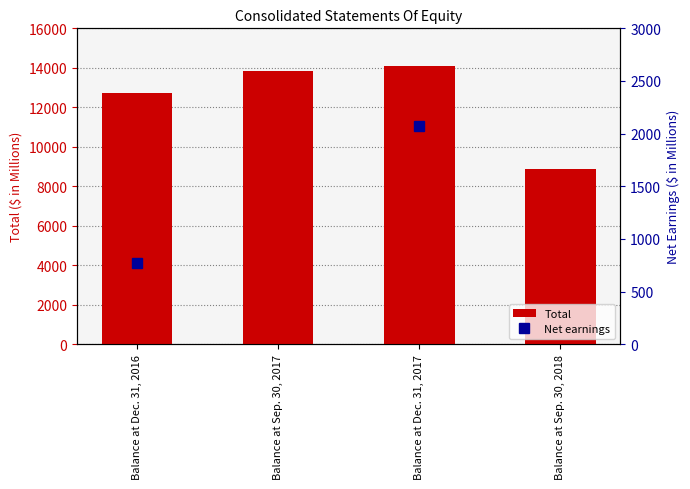

Reading left to right, what are all the values shown in this chart?

Balance at Dec. 31, 2016=12722	Balance at Sep. 30, 2017=13857	Balance at Dec. 31, 2017=14104	Balance at Sep. 30, 2018=8898